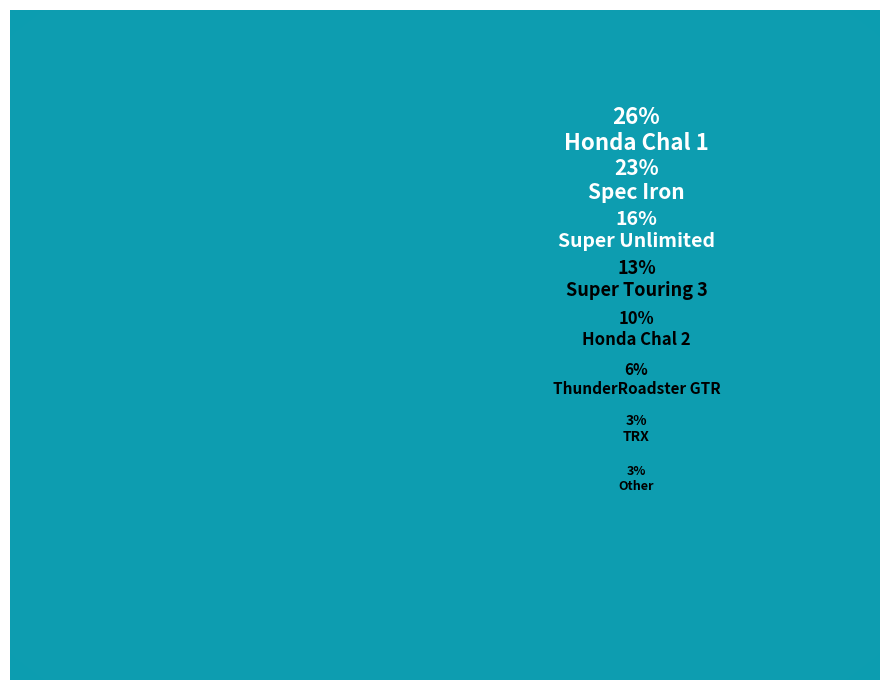

Approximately how many times larger is the value at Honda Chal 2 compared to TRX?

3.0